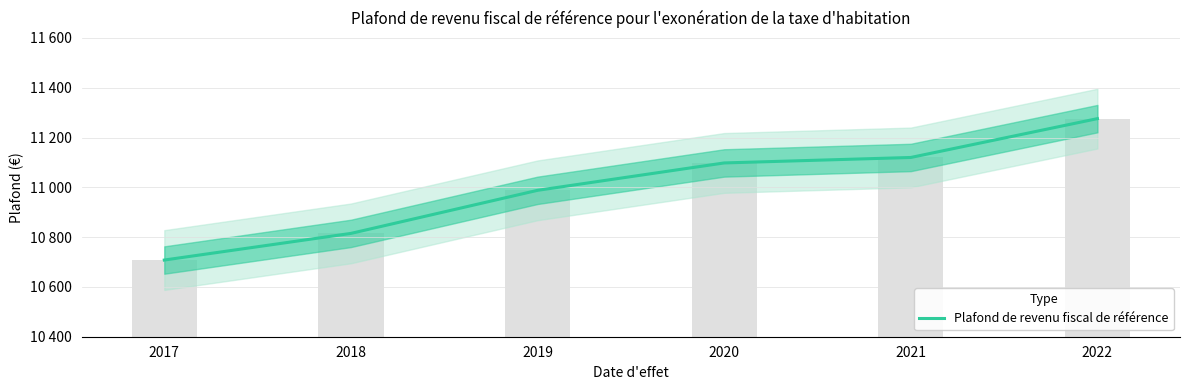

Is it true that the value at 2022 is 11276?

True